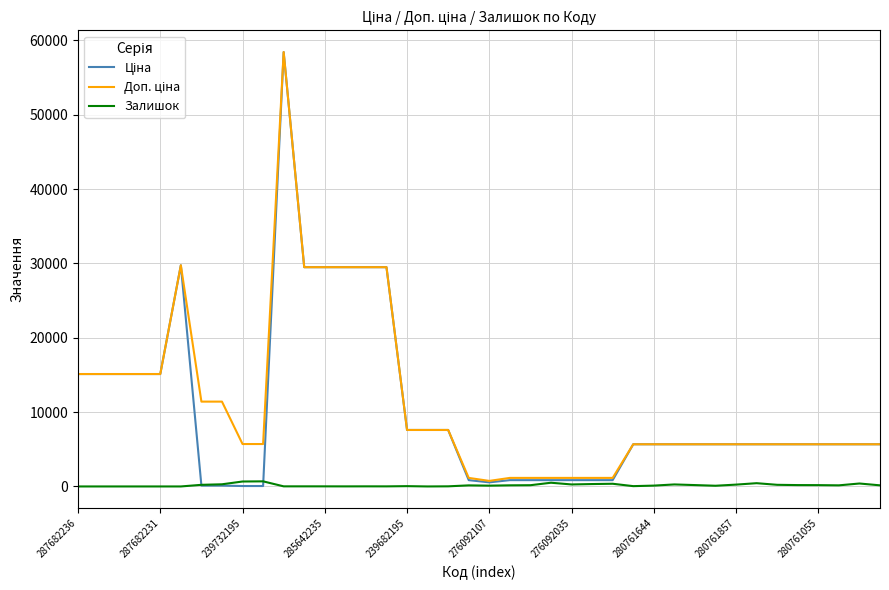

What is the maximum value shown in the chart?

58426.5